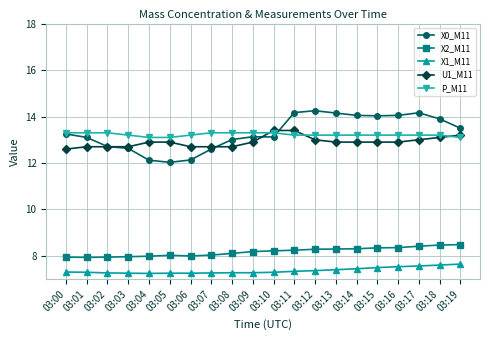

What is the difference between the highest and lowest values at 03:10?

6.1